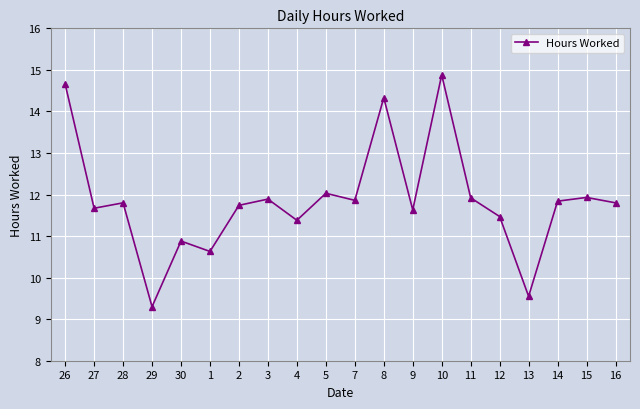

How many points are higher than both their immediate neighbors (excluding endpoints)?

7